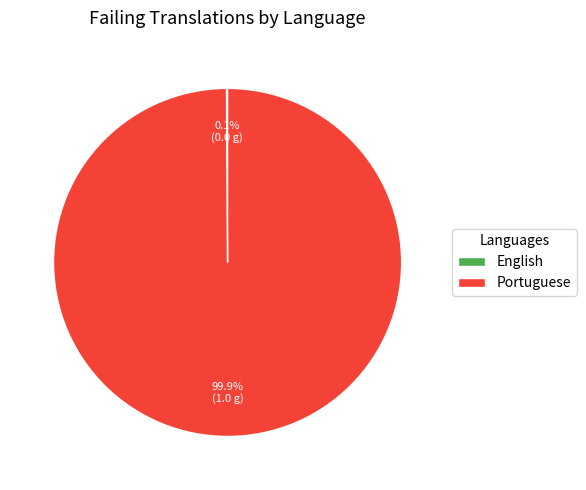

The Portuguese slice represents 100% of the pie. True or false?

True